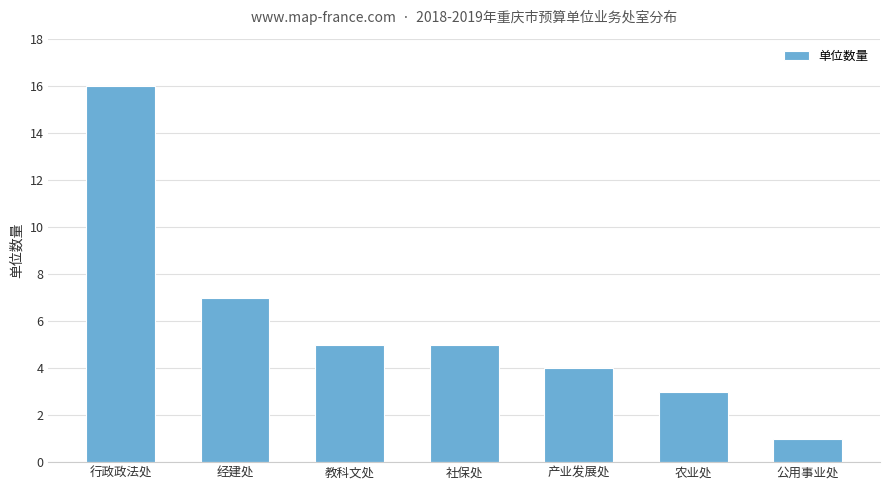

What is the difference between the maximum and minimum values?

15